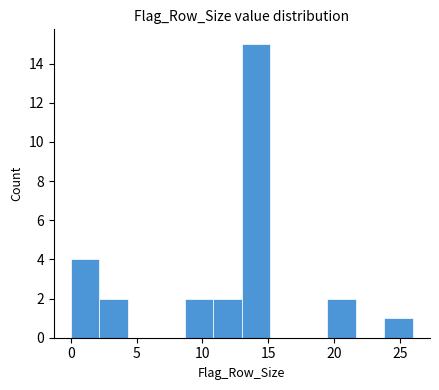

Which range on the x-axis has the tallest bar?

13.0 to 15.0